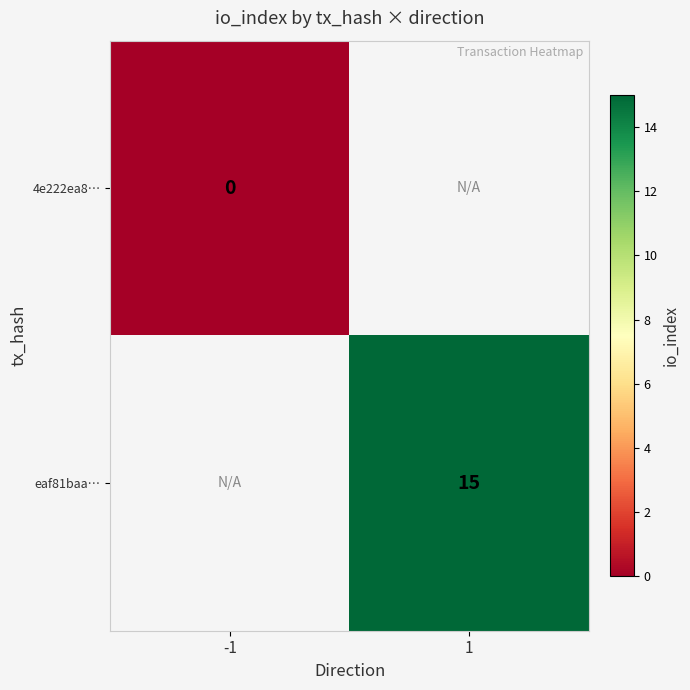

The eaf81baa… series shows 15 at 1. True or false?

True